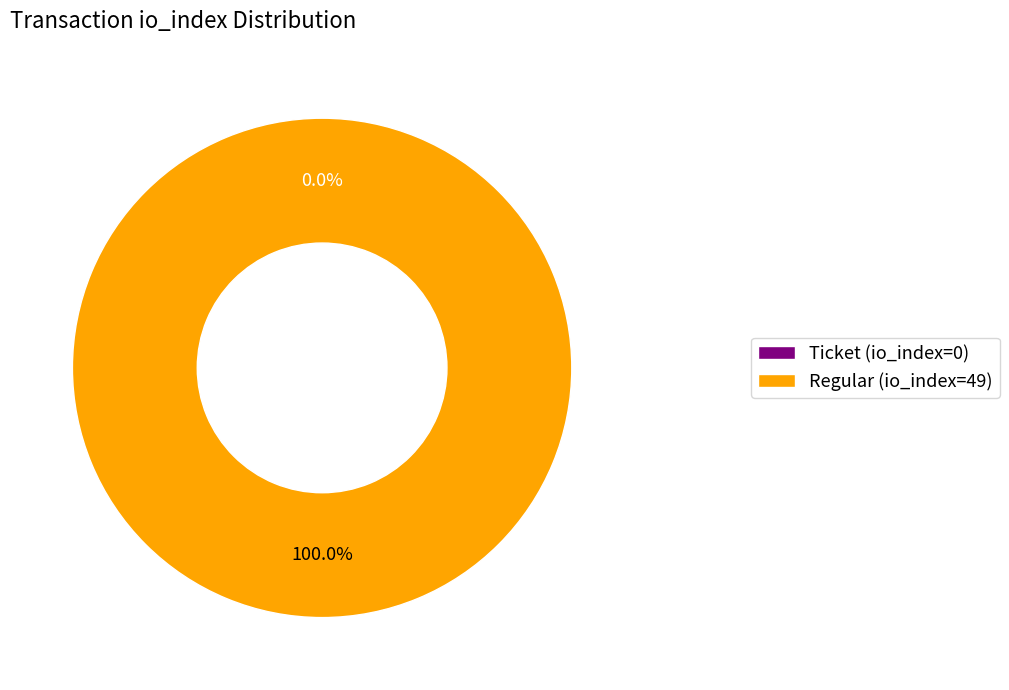

Between Regular (io_index=49) and Ticket (io_index=0), which is larger?

Regular (io_index=49)